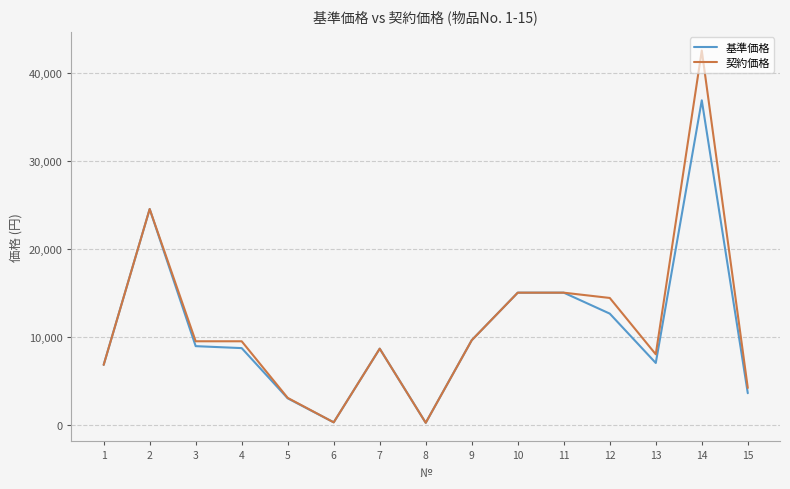

List the series in order of their peak value, lowest first.

基準価格, 契約価格